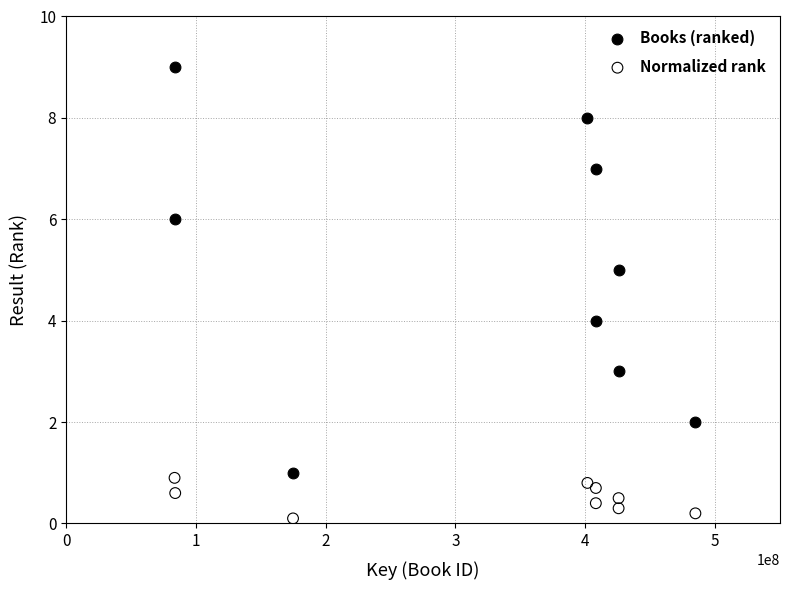

Which series contains the highest Y value?

Books (ranked)